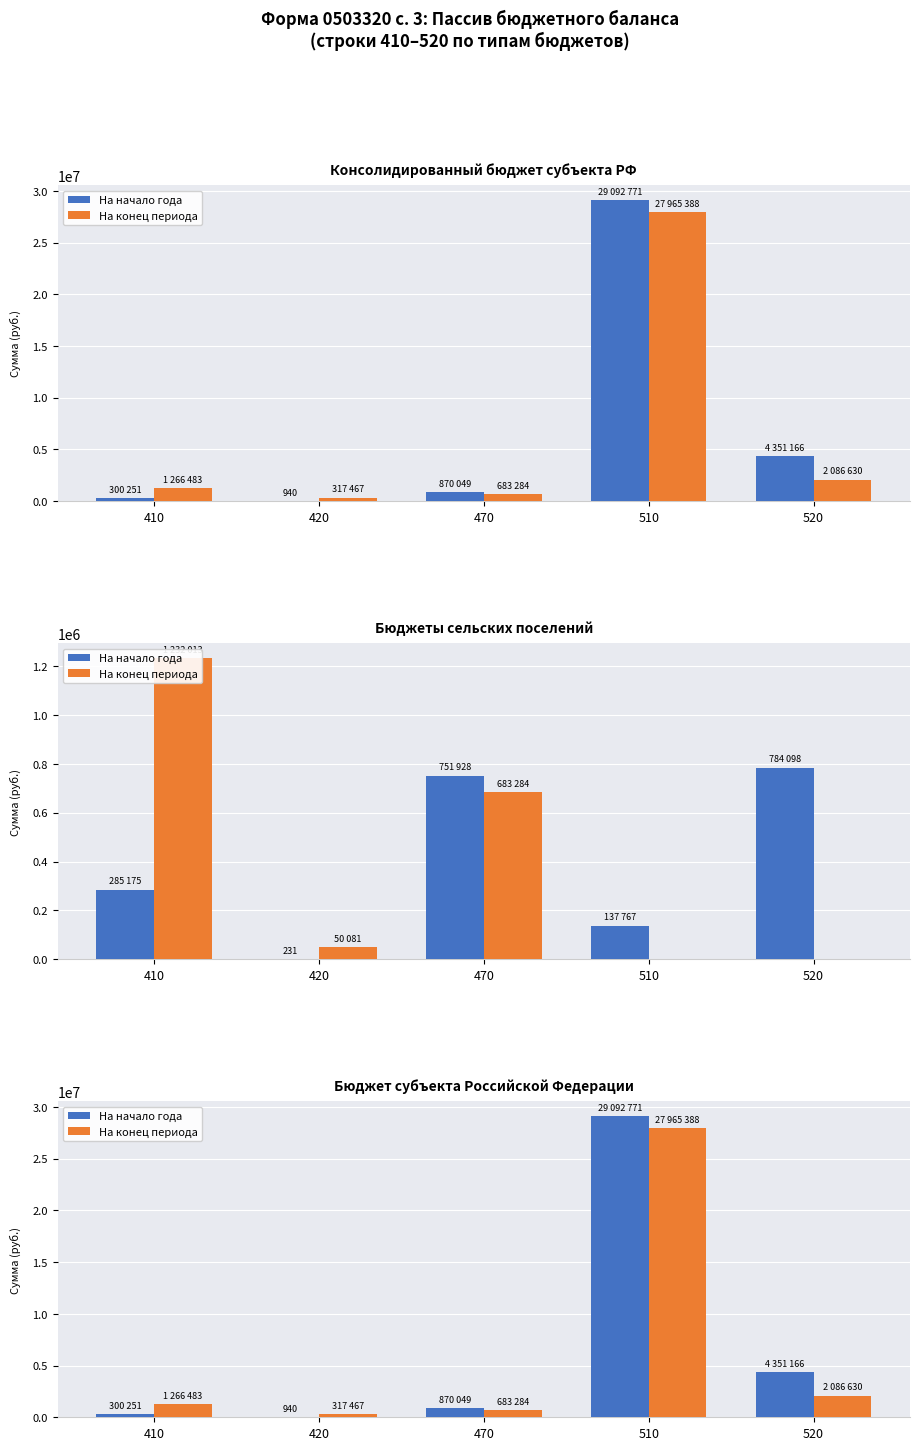

The value of На начало года at 510 is 16435107.9. True or false?

False